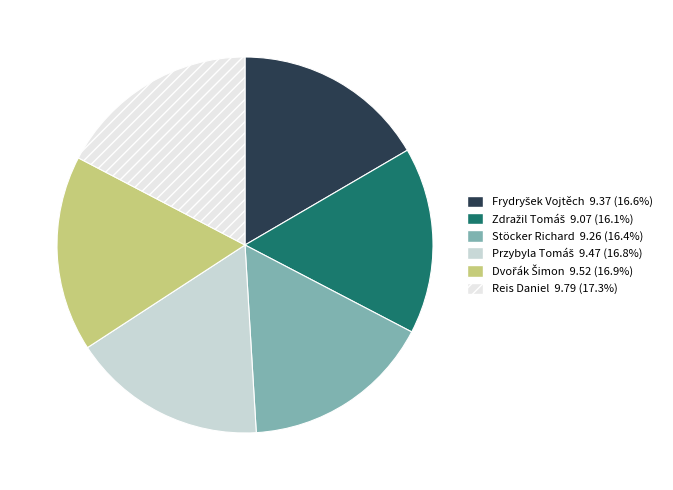

True or false: Stöcker Richard accounts for 23% of the total.

False